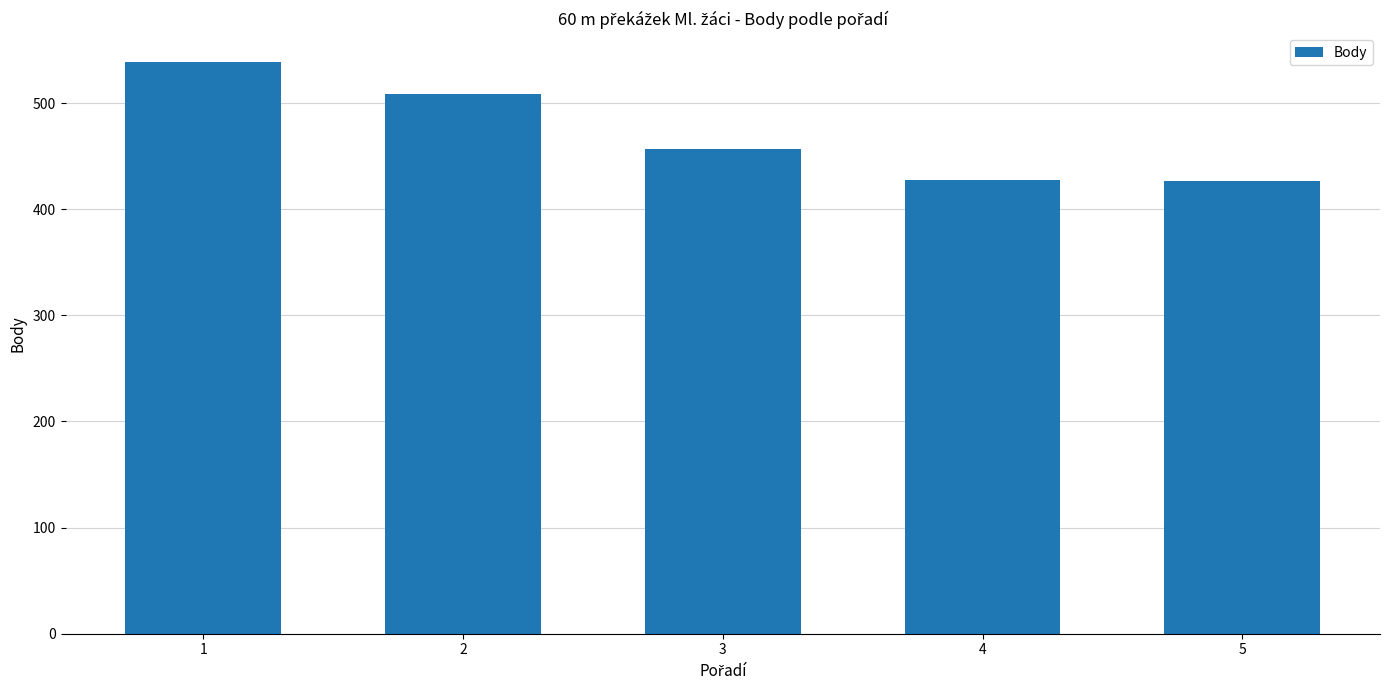

The value at 3 is 599. True or false?

False